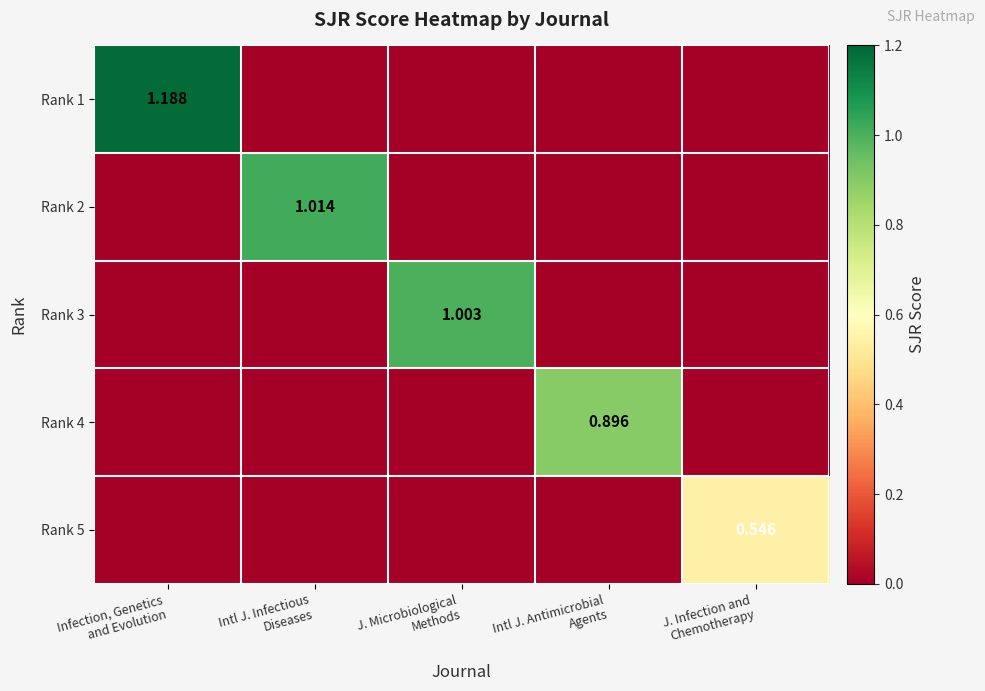

What is the greatest value displayed?

1.2